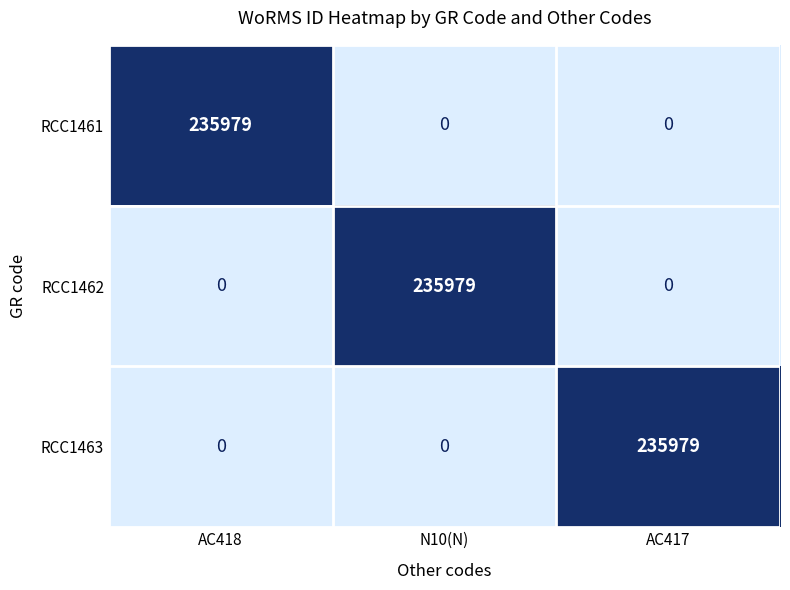

Is it true that RCC1461 equals 235979 at AC418?

True